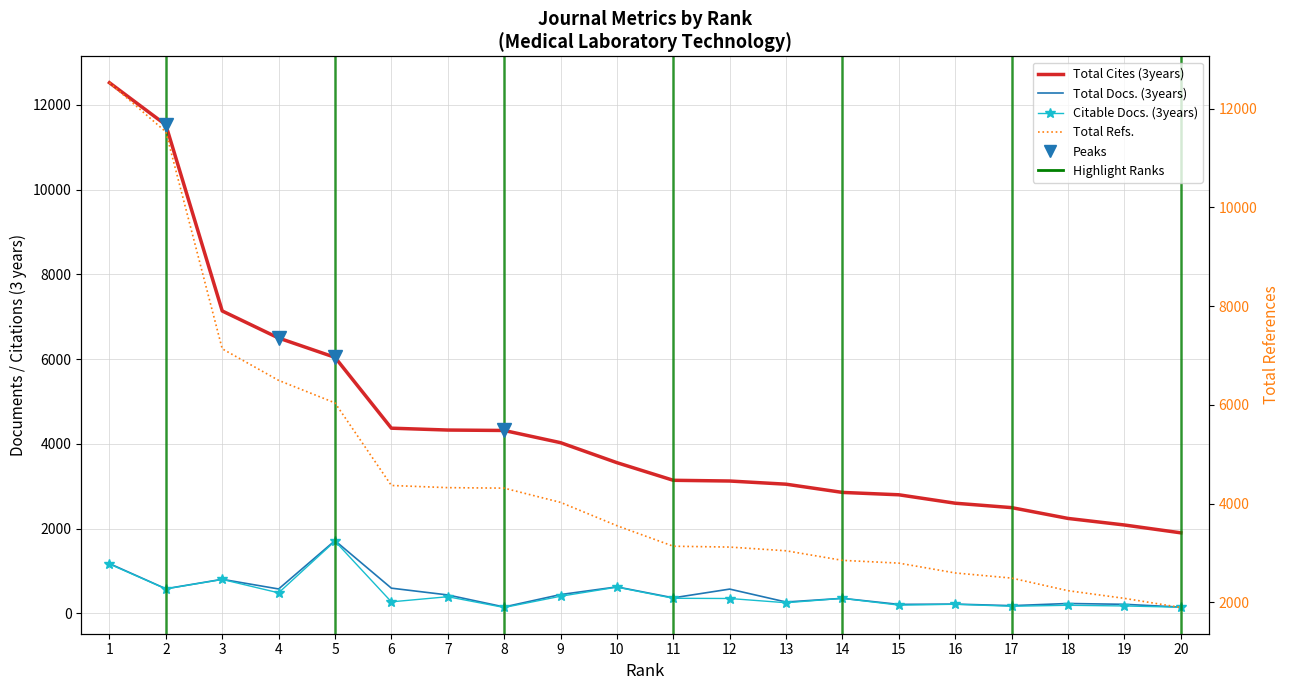

What is the value of the Total Cites (3years) point at the 6th from the left?

4369